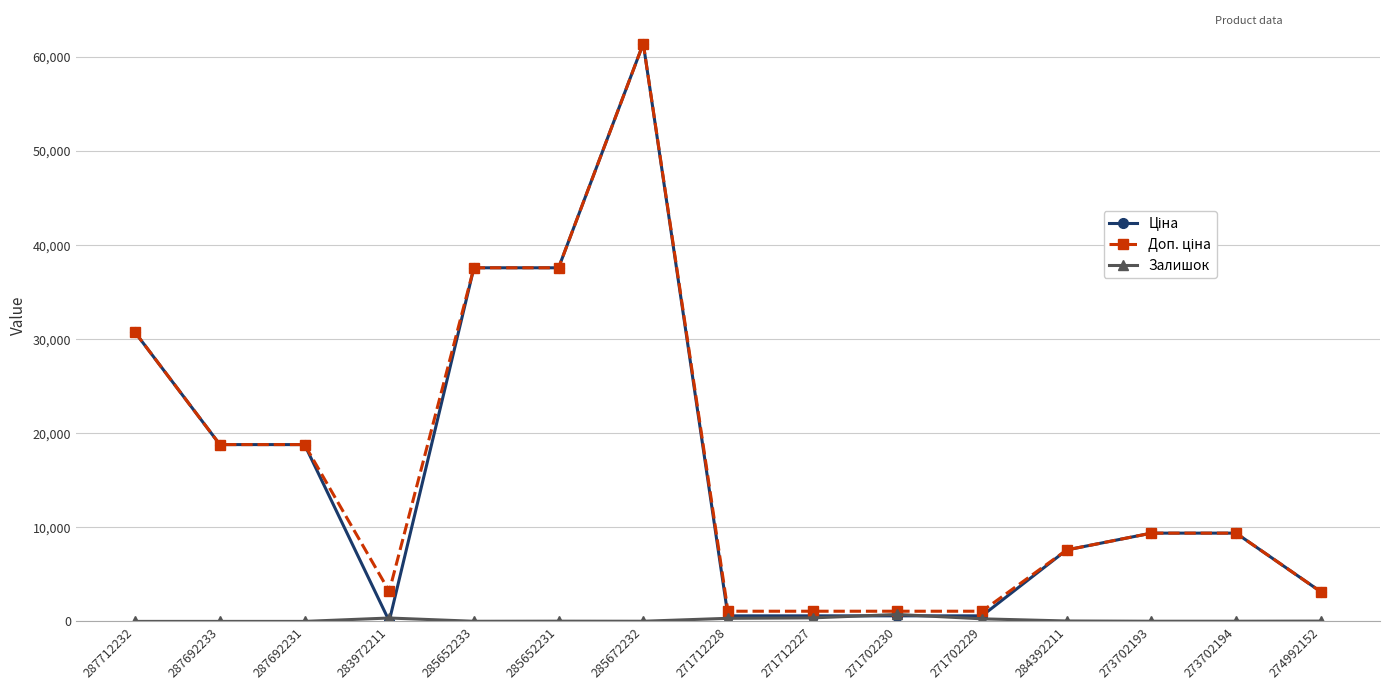

At how many categories does at least one series exceed 31667?

3